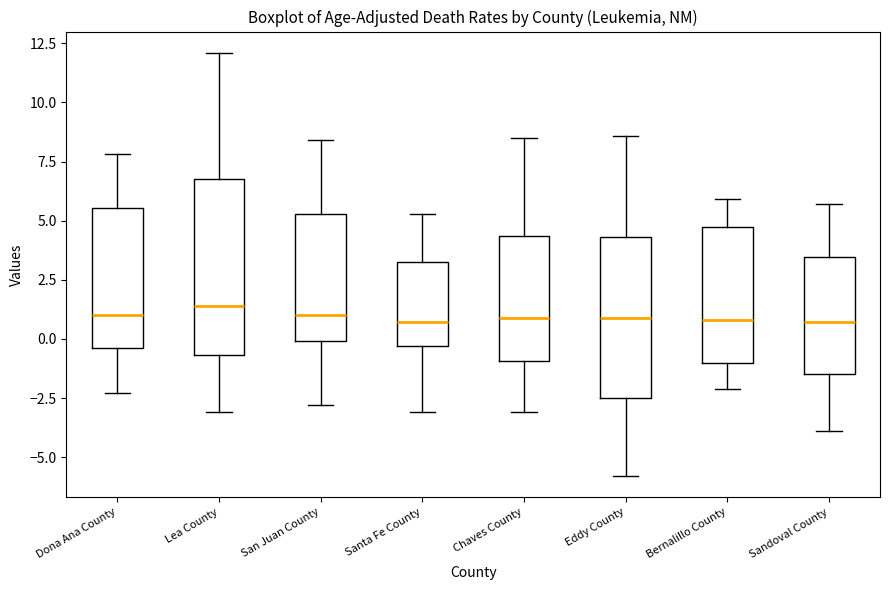

Comparing the boxes themselves (not the whiskers), which one is the tallest?

Lea County